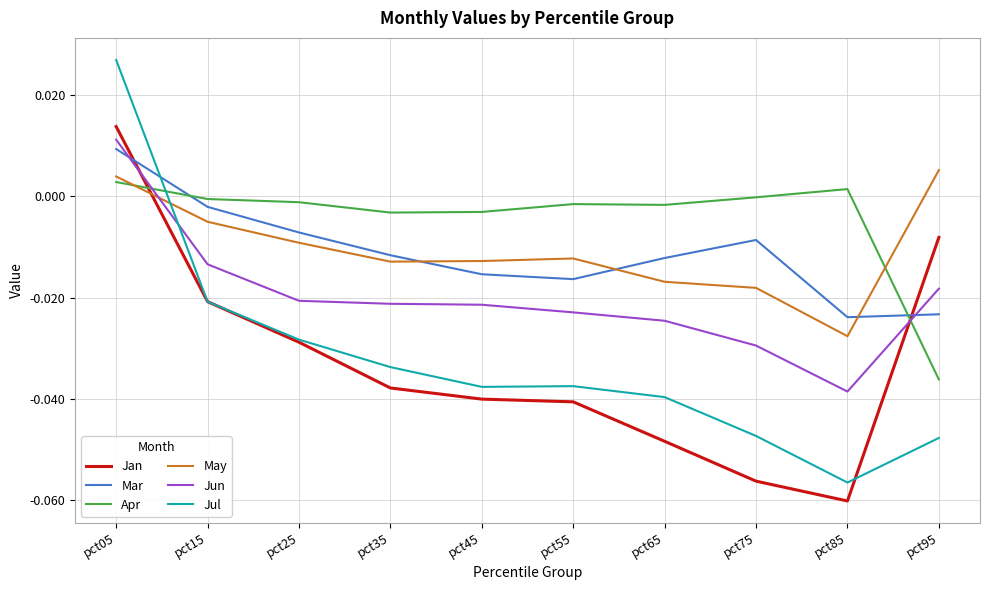

What are all the series names shown in the legend?

Jan, Mar, Apr, May, Jun, Jul